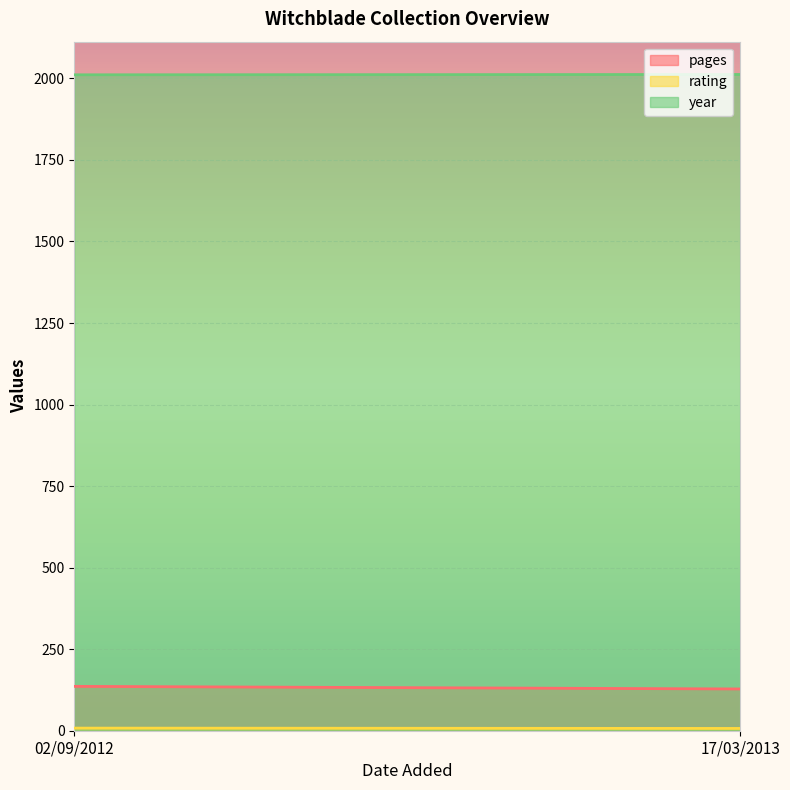

Which series has the largest range (max minus min)?

pages